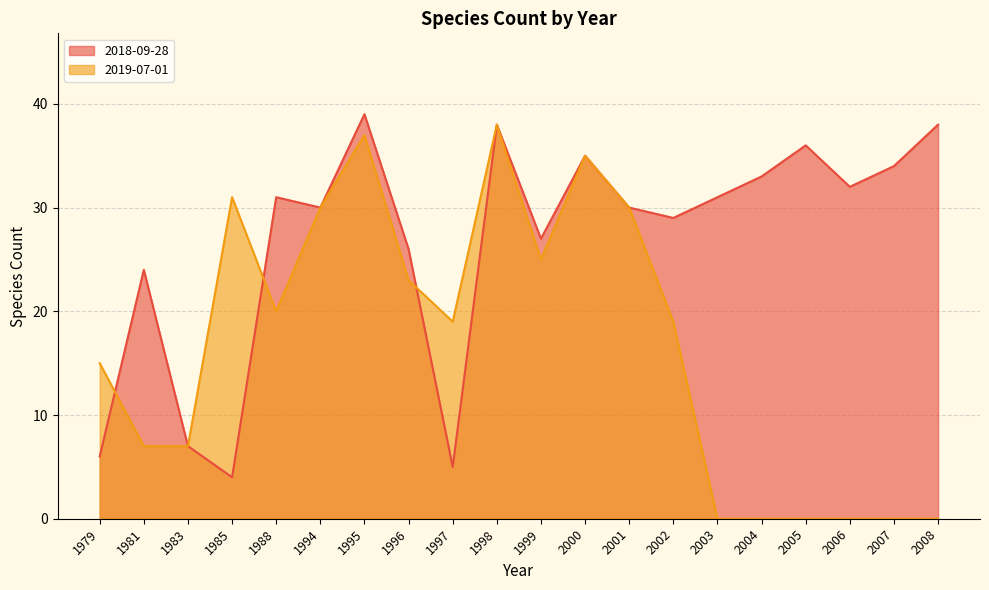

What is the difference between the 2018-09-28 values at 2002 and 2008?

9